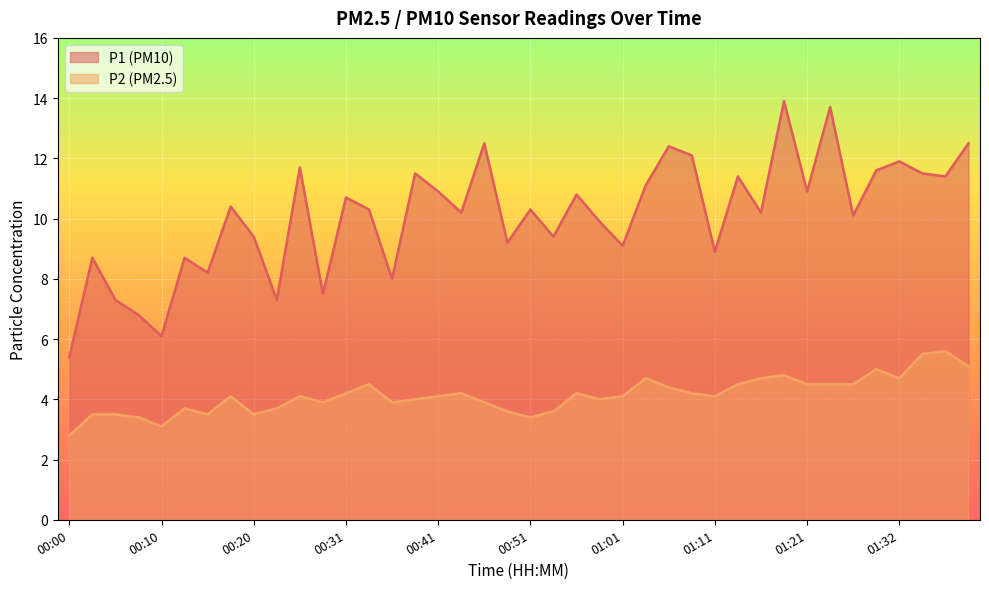

How many interior local valleys does the P2 series have?

9